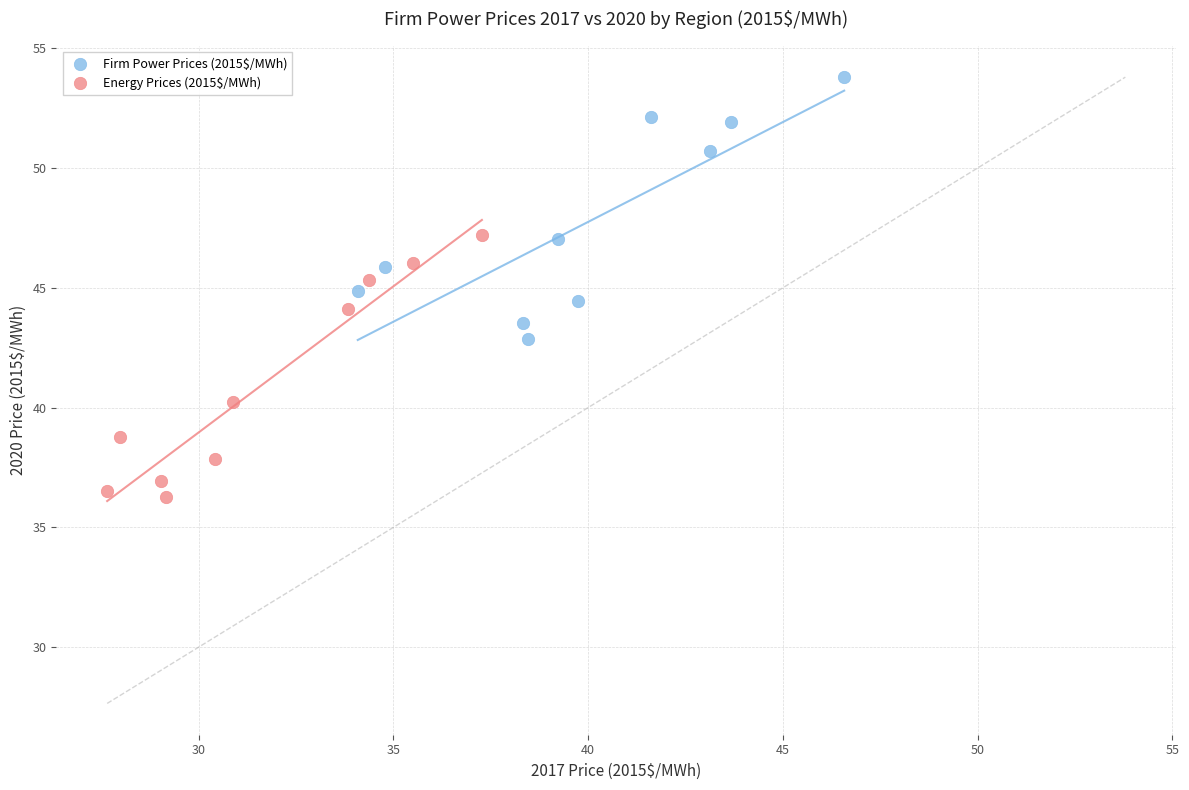

Which series reaches the minimum Y coordinate?

Energy Prices (2015$/MWh)